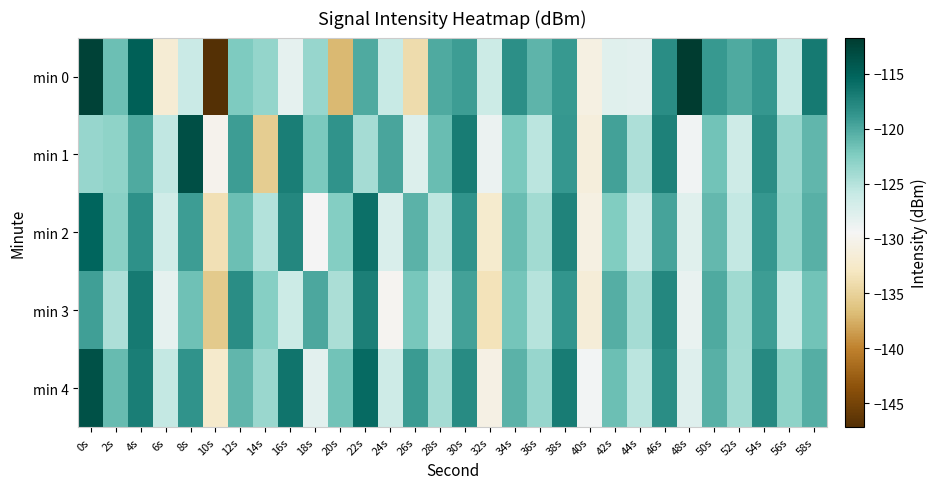

What is the difference between the highest and lowest values at 34s?

3.8